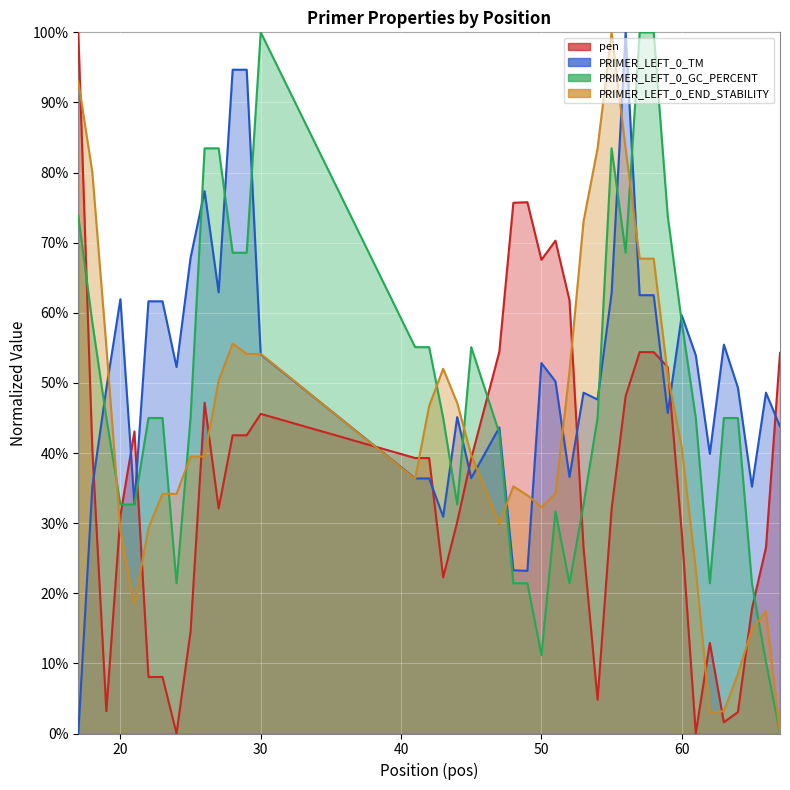

How many positive values does the pen series have?

39